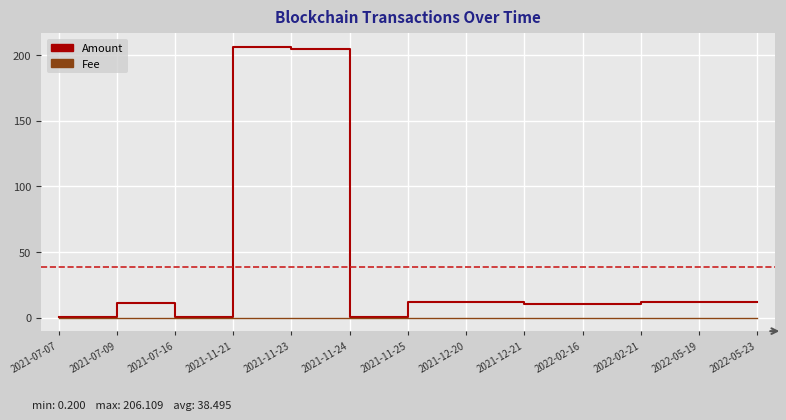

Is it true that Fee equals 0.0 at 2022-02-21?

True